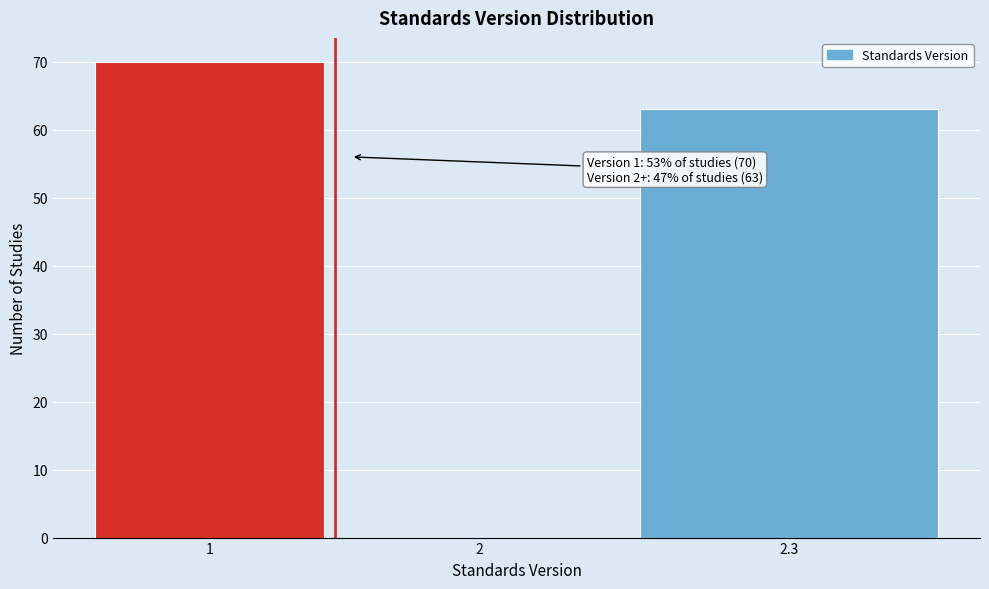

Reading right to left, what are all the values shown in this chart?

2.3=63	2=0	1=70